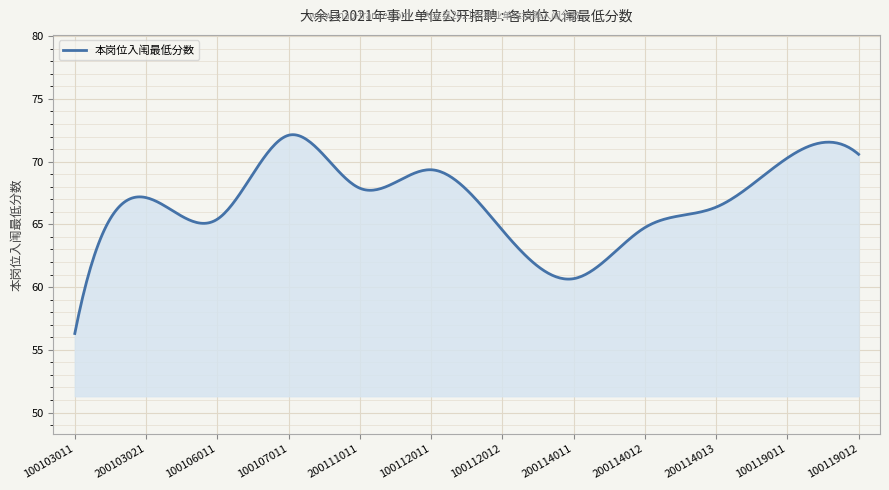

What is the minimum value shown in the chart?

56.3